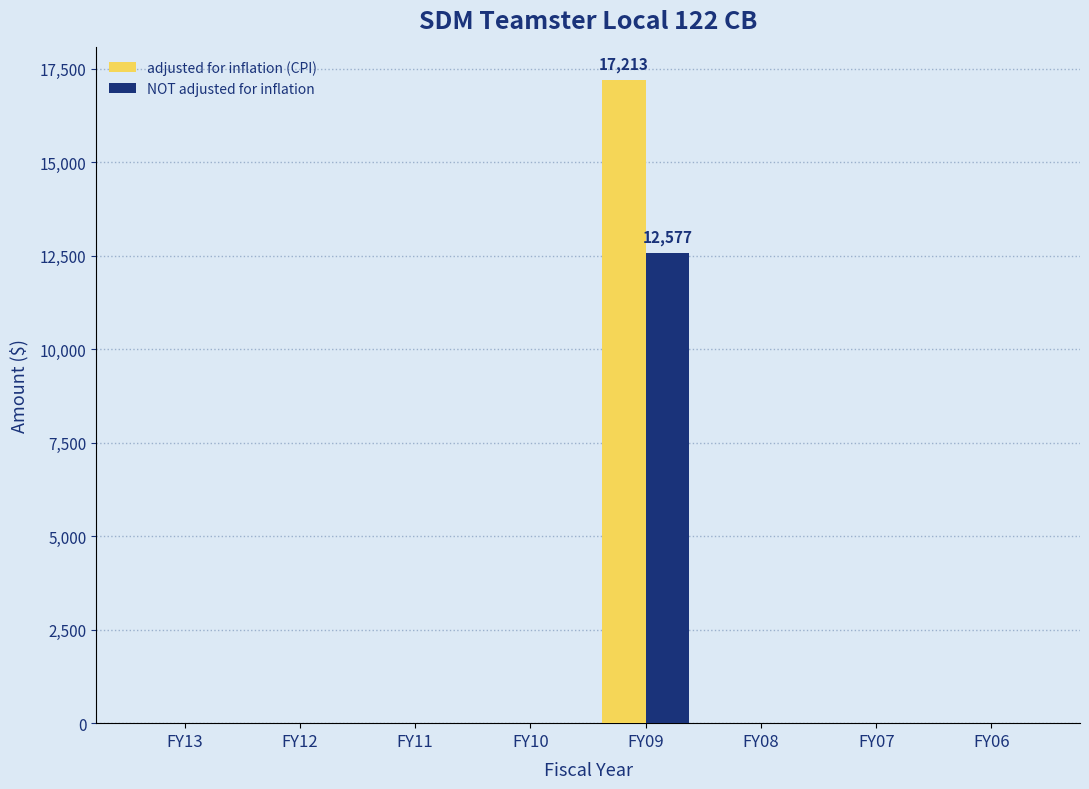

What is the sum of all adjusted for inflation (CPI) values?

17213